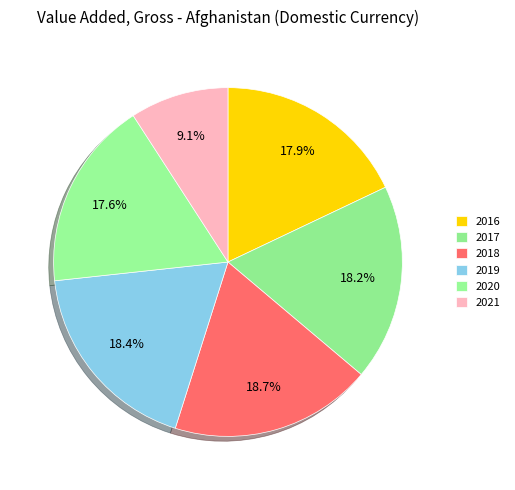

To the nearest percent, what percentage of the pie is 2021?

9%